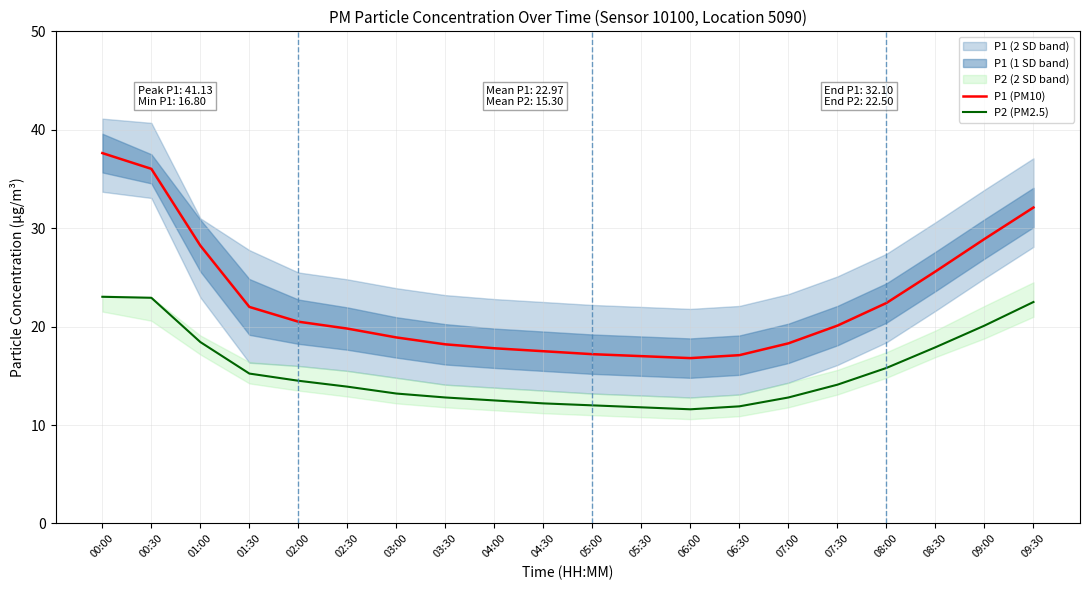

True or false: P1 (PM10) and P2 (PM2.5) cross at least once.

False